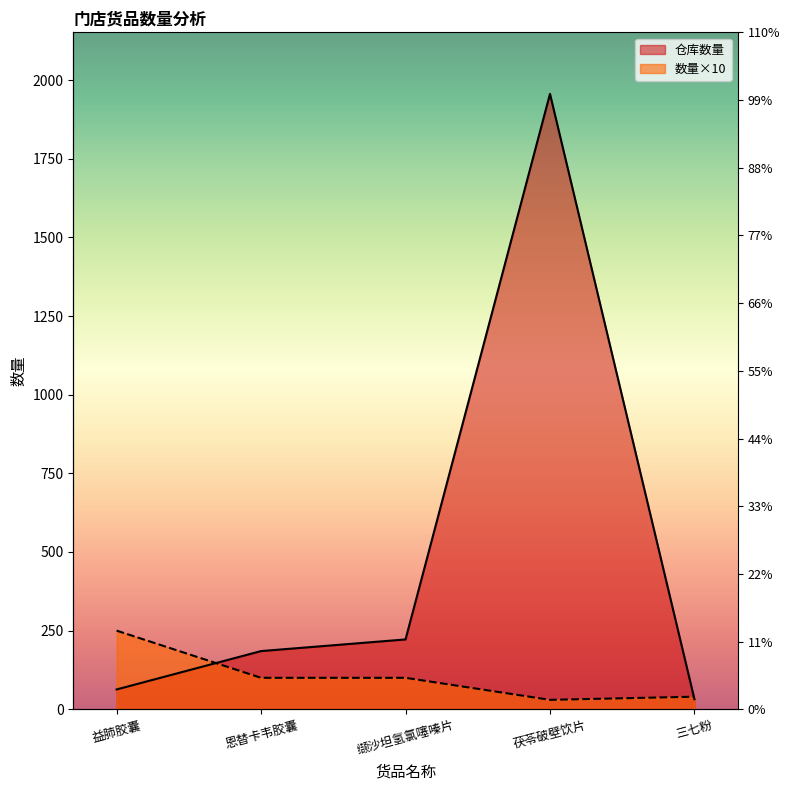

The value of 仓库数量 at 三七粉 is 43. True or false?

False